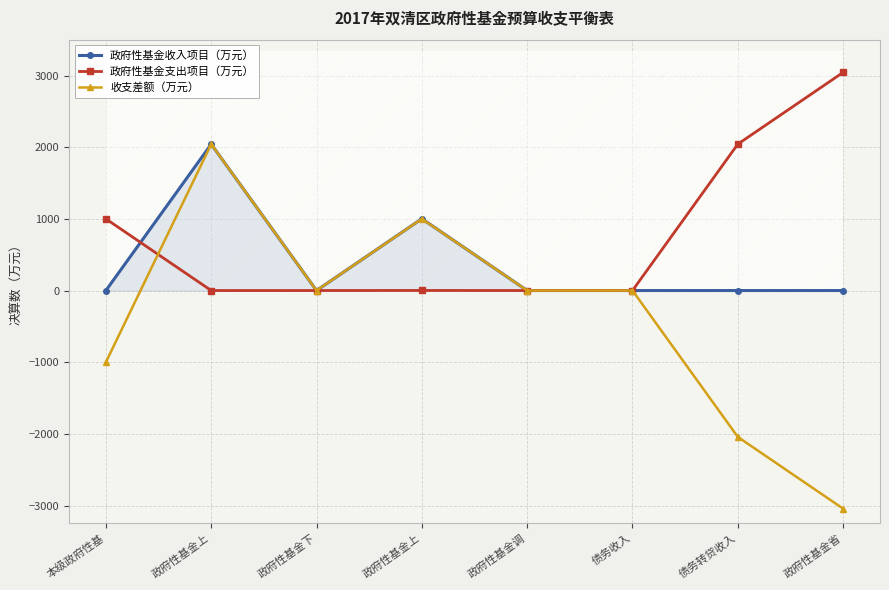

Is the value of 政府性基金收入项目（万元） at 本级政府性基 greater than the value of 收支差额（万元） at 政府性基金上?

No